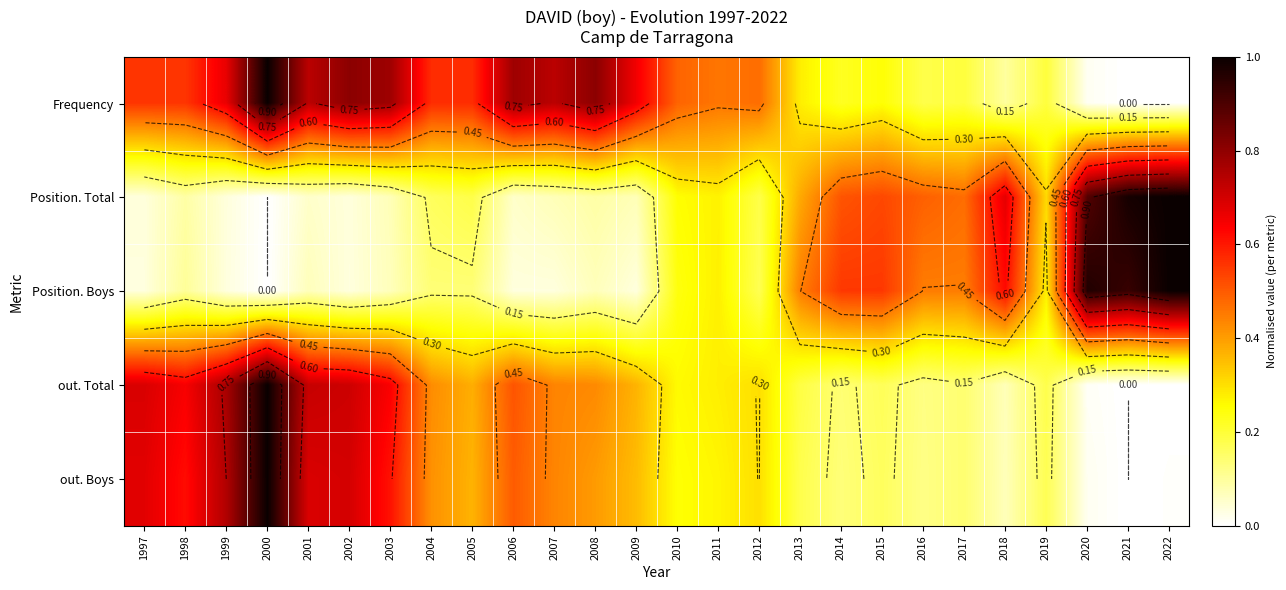

What is the maximum value for out. Total?

1.0